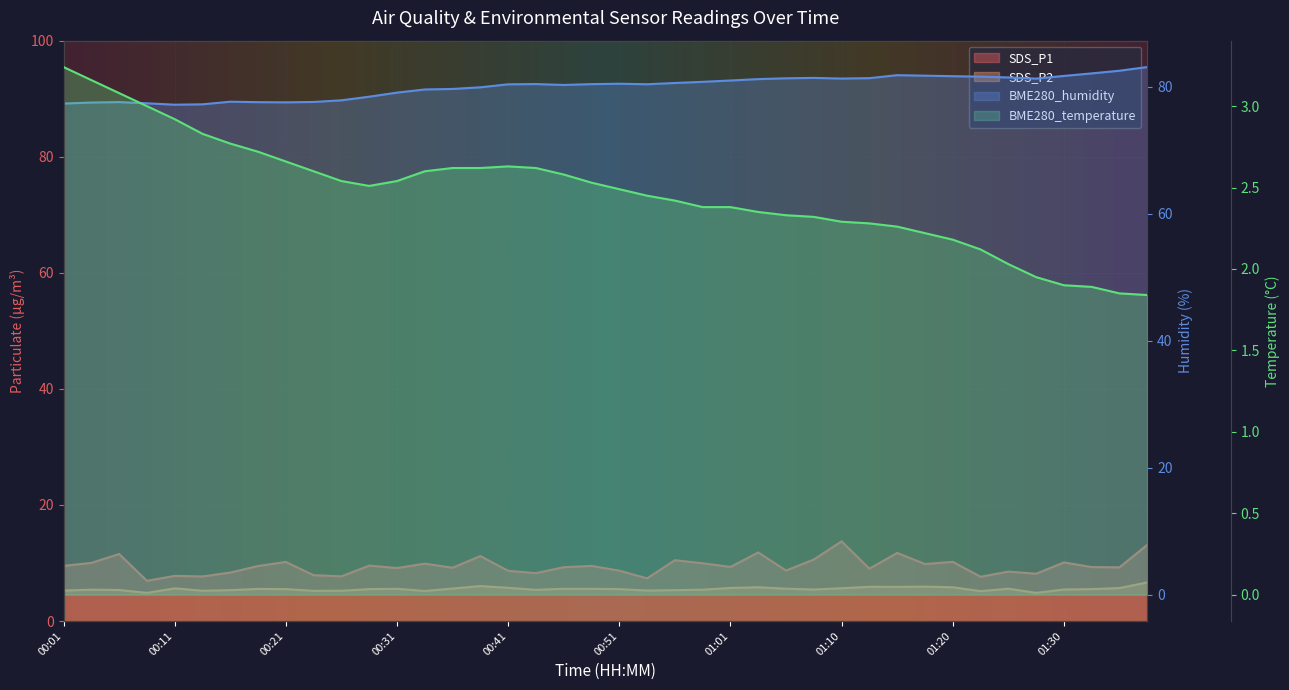

True or false: BME280_humidity and SDS_P2 cross at least once.

False